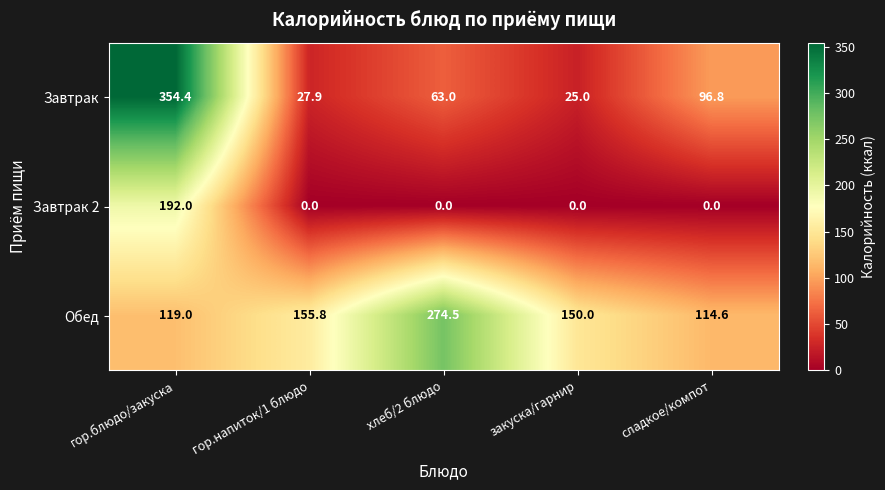

Rank the series by their maximum value, from lowest to highest.

Завтрак 2, Обед, Завтрак